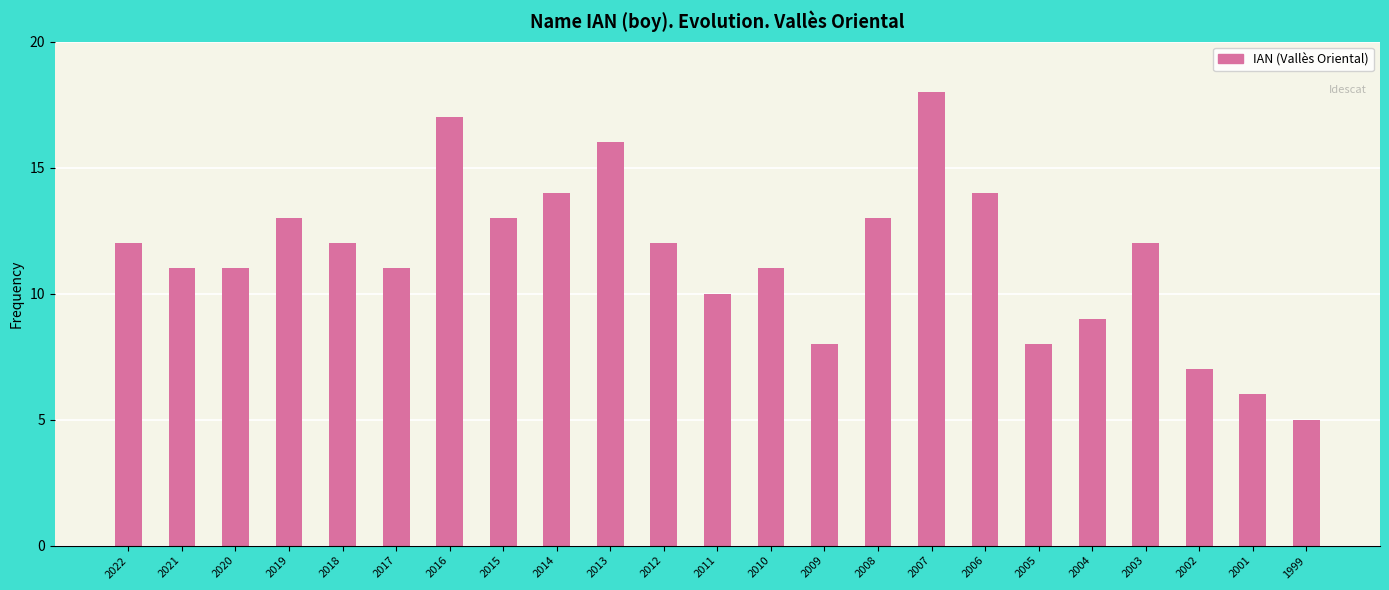

What is the average value?

11